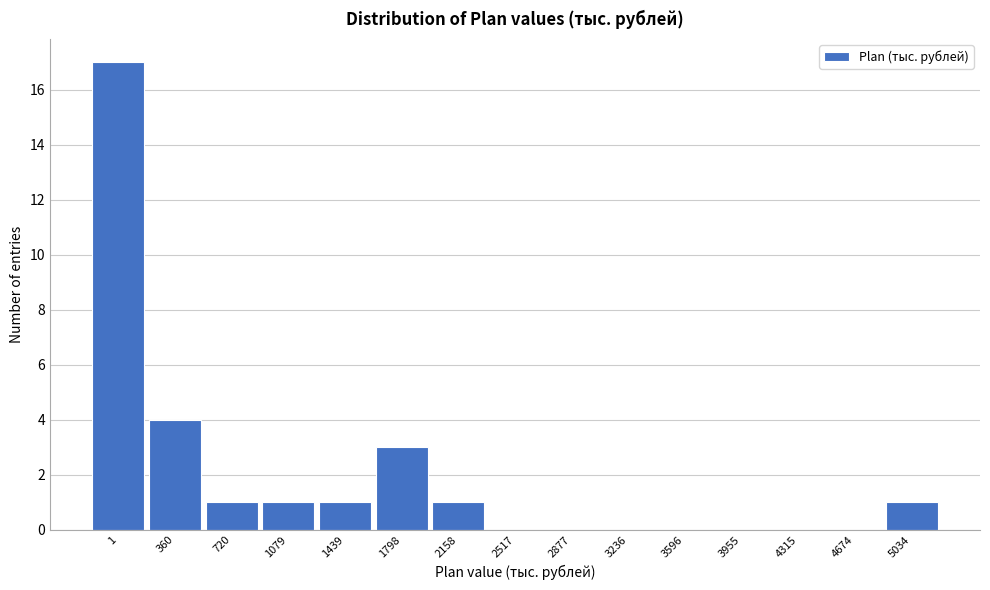

Reading left to right, list all the values displayed in this chart.

1=17	360=4	720=1	1079=1	1439=1	1798=3	2158=1	2517=0	2877=0	3236=0	3596=0	3955=0	4315=0	4674=0	5034=1